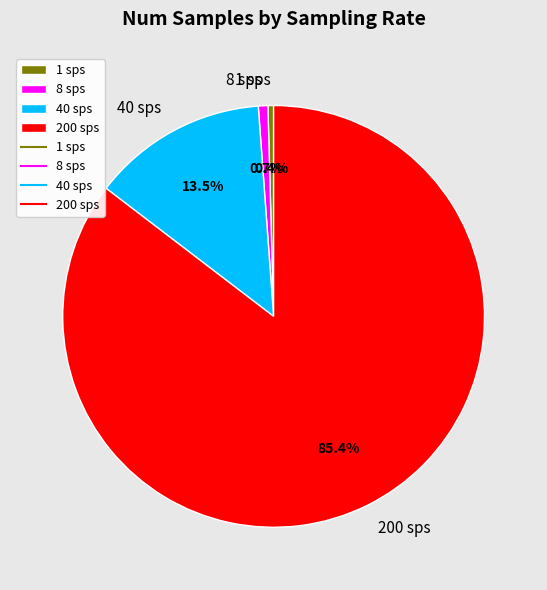

Count the number of slices in the pie.

4